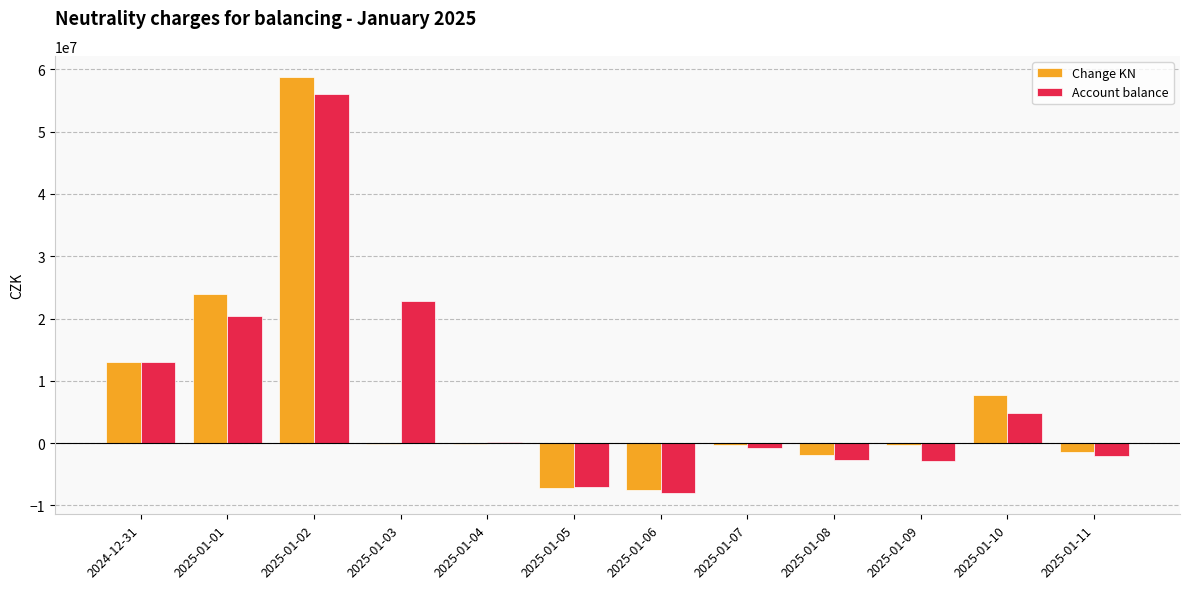

Are the bars grouped side by side (vs. stacked)?

Yes